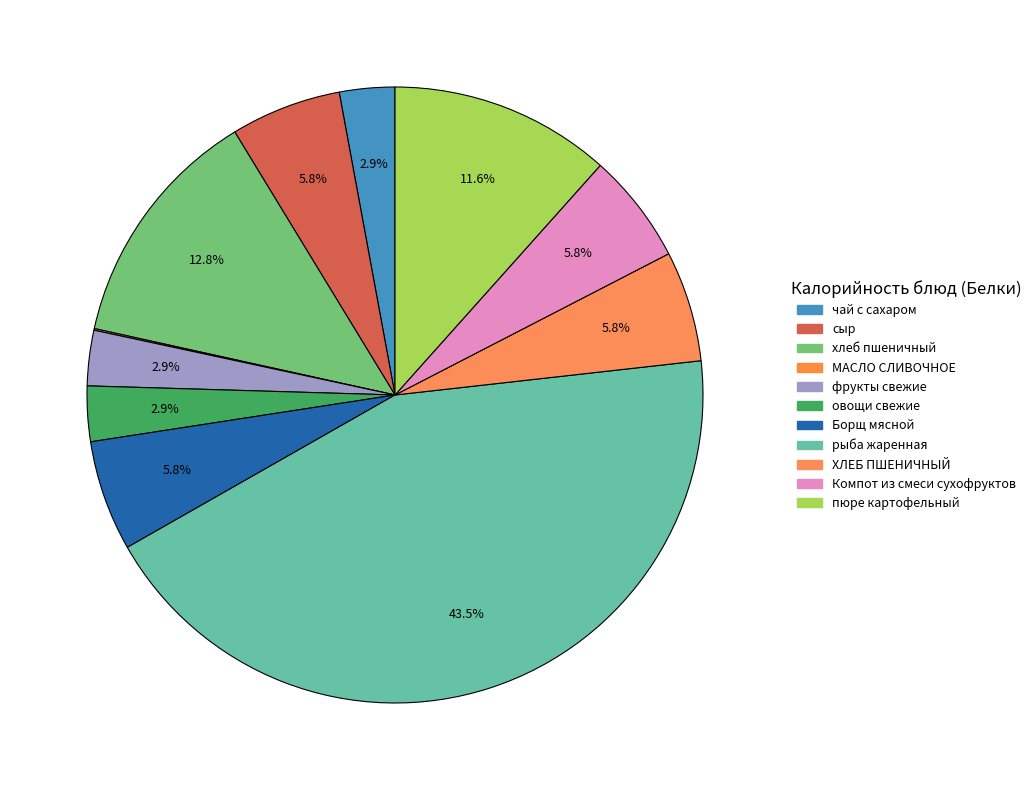

How much of the chart is everything except Борщ мясной?

94.2%